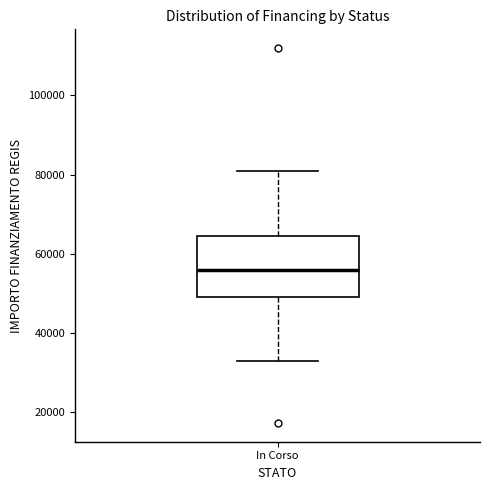

Read this box plot against the y-axis: the position of the median line, the range covered by the box, and the ends of both whiskers. The values are not printed on the chart, so give them approximately, as read against the axis.

median 56000, box 50000 to 64000, whiskers 32000 to 80000